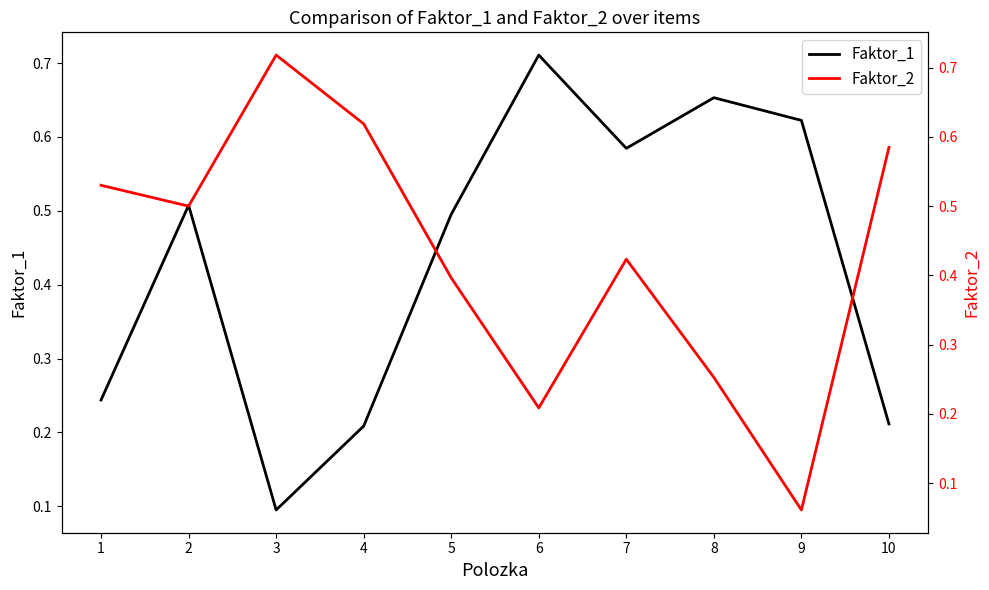

Read the Faktor_2 value at 10.

0.6